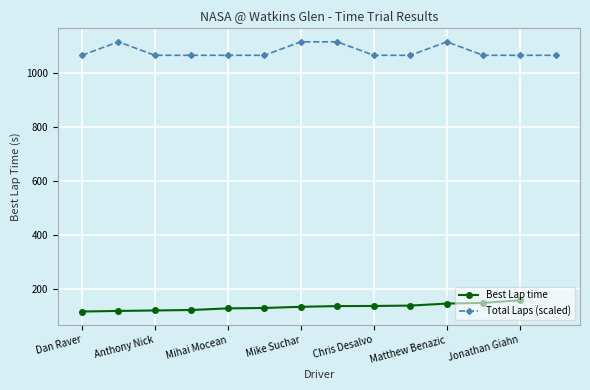

The Total Laps (scaled) series shows 2005 at Mike Suchar. True or false?

False